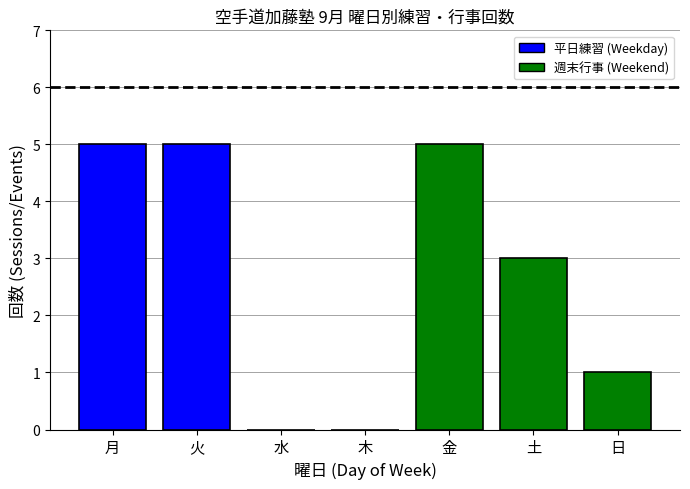

Which has a higher value, 水 or 火?

火